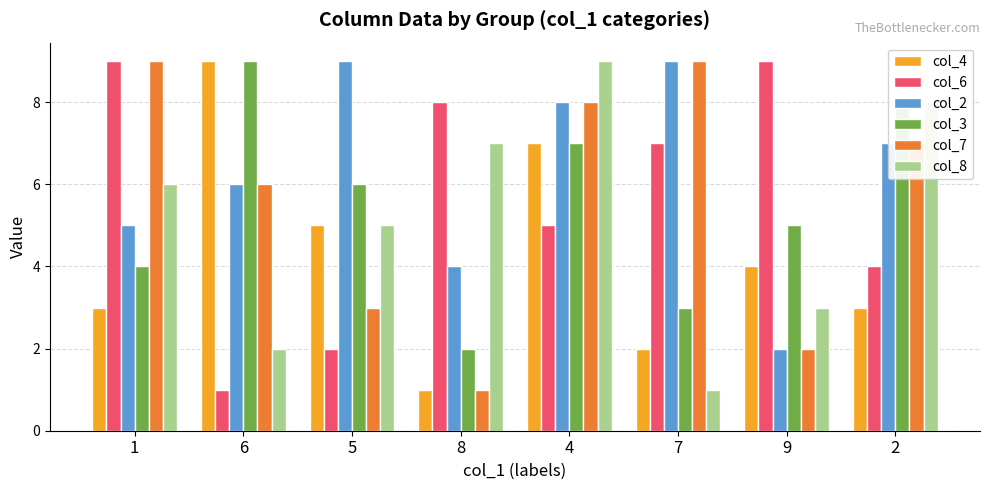

Reading left to right, transcribe all the data shown in this chart.

col_4: 1=3	6=9	5=5	8=1	4=7	7=2	9=4	2=3
col_6: 1=9	6=1	5=2	8=8	4=5	7=7	9=9	2=4
col_2: 1=5	6=6	5=9	8=4	4=8	7=9	9=2	2=7
col_3: 1=4	6=9	5=6	8=2	4=7	7=3	9=5	2=8
col_7: 1=9	6=6	5=3	8=1	4=8	7=9	9=2	2=7
col_8: 1=6	6=2	5=5	8=7	4=9	7=1	9=3	2=8